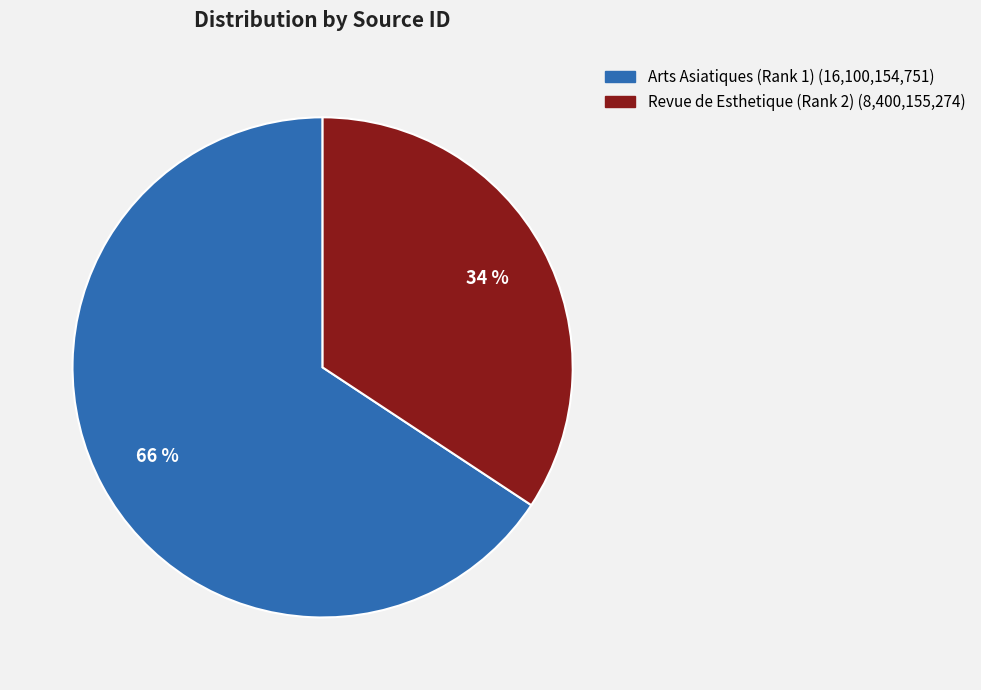

Is it true that Arts Asiatiques (Rank 1) is 74% of the pie?

False